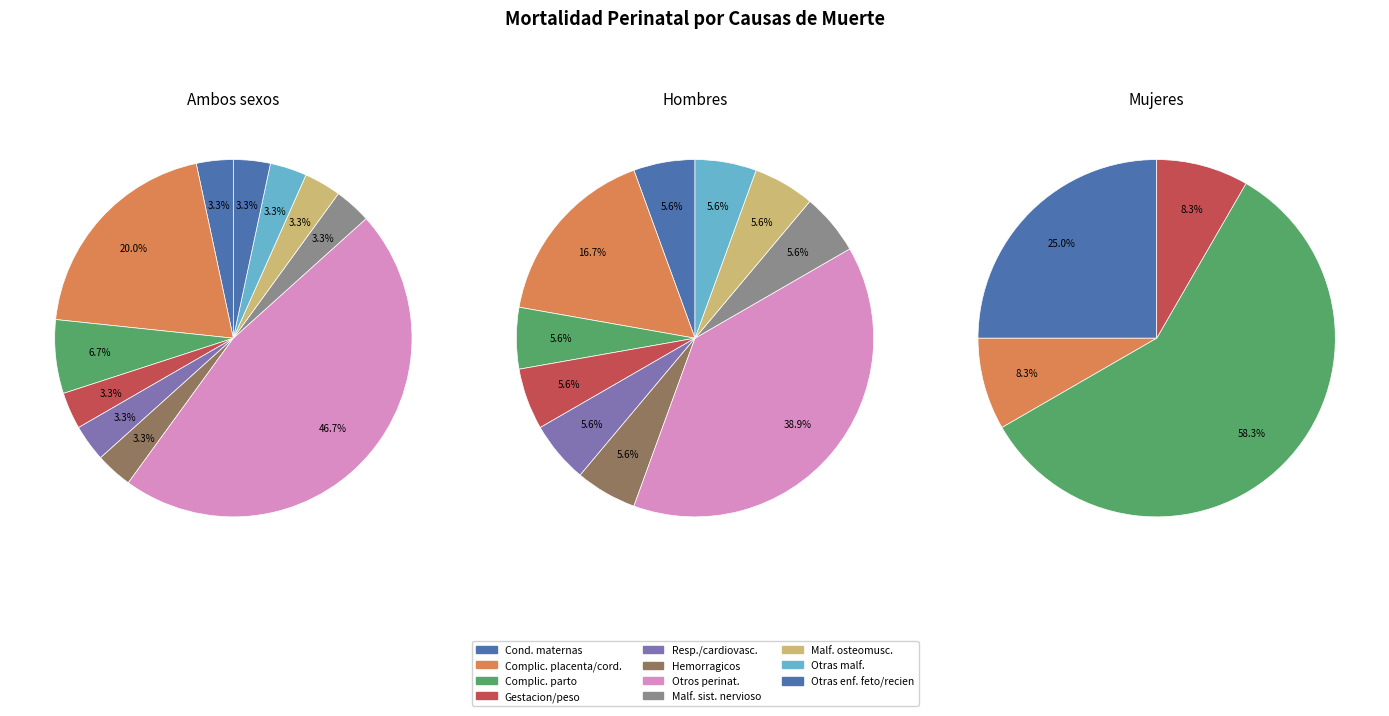

Does values_ambos account for over 50% of the chart?

No